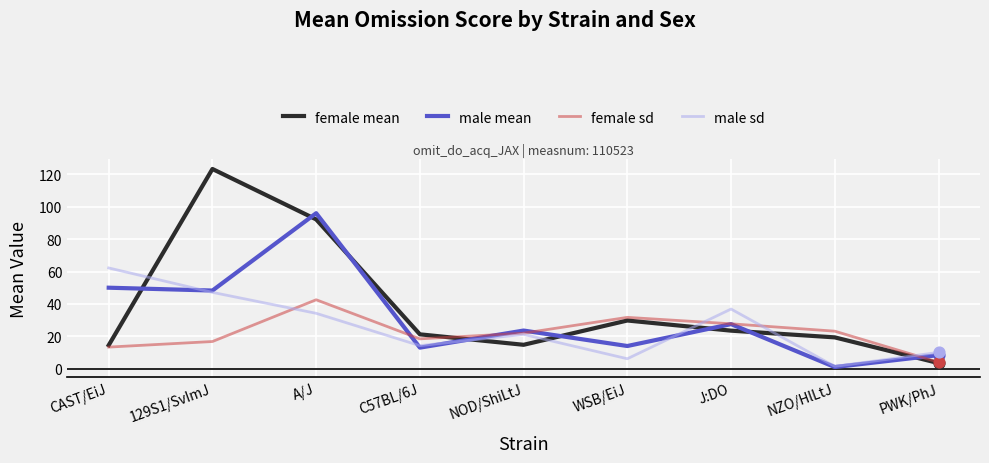

At how many categories does at least one series exceed 29?

5